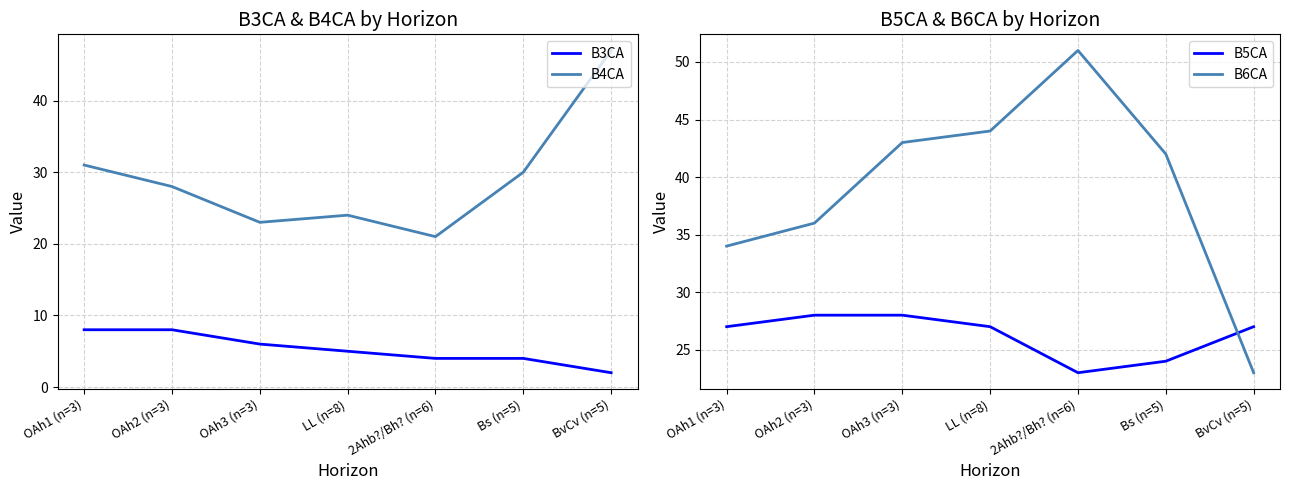

What is the value of the B3CA point at the 2nd from the left?

8